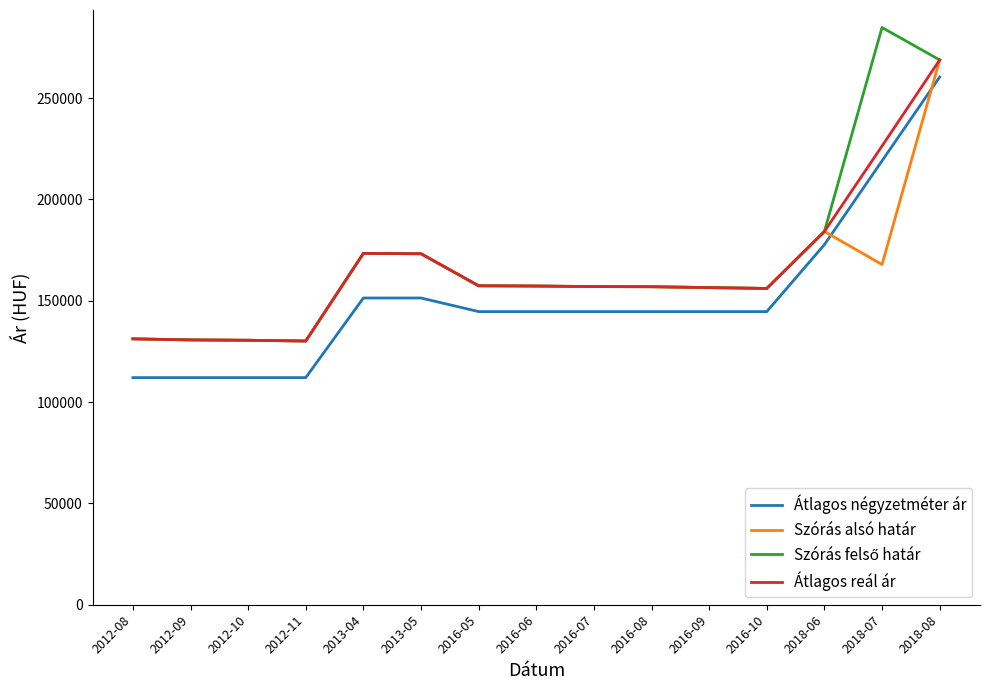

What is the total value across all series at 2018-07?

898053